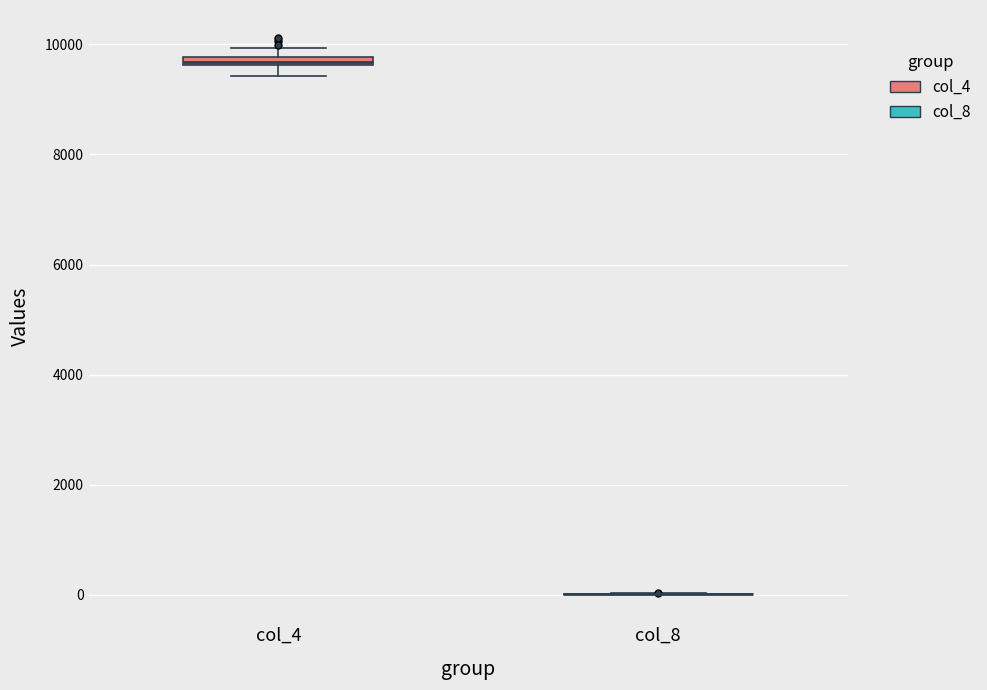

Where is the upper edge of the box for col_4 on the y-axis? The values are not printed on the chart, so give them approximately, as read against the axis.

9800